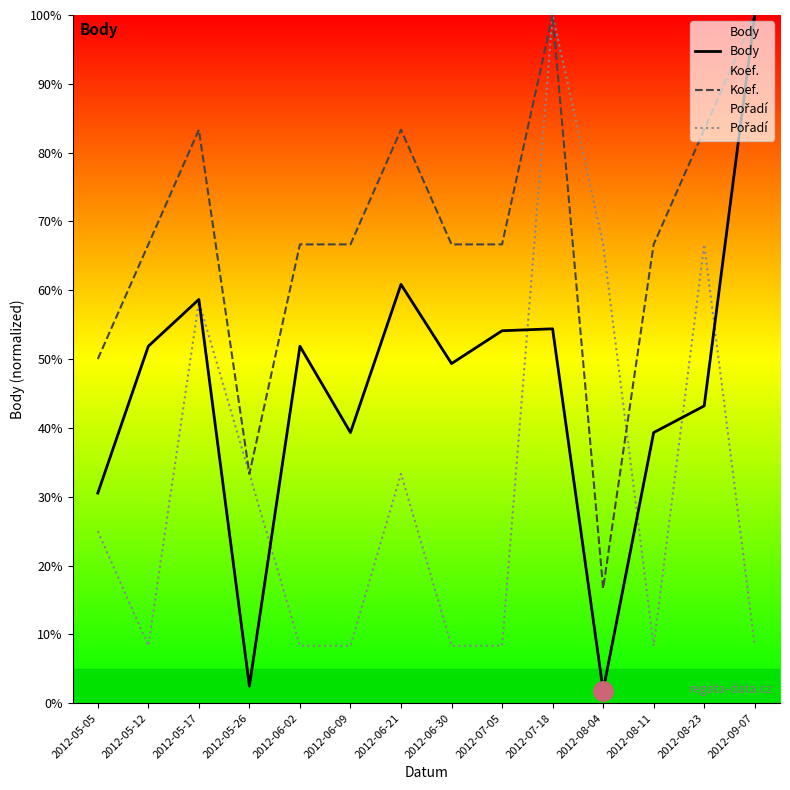

At how many categories does at least one series exceed 19?

14